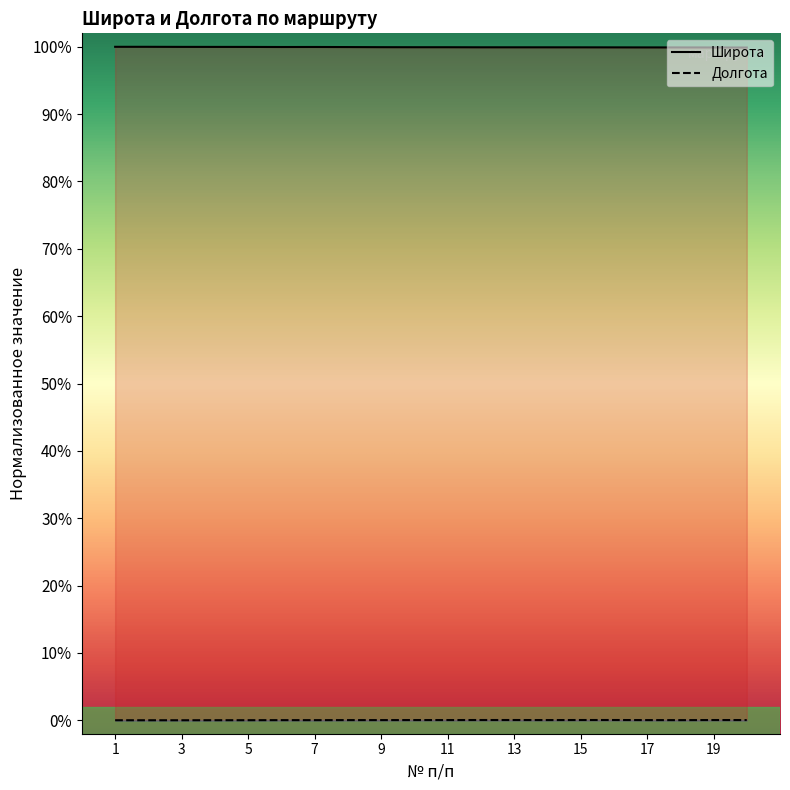

True or false: Долгота has a value of 0.0 at 5.

True